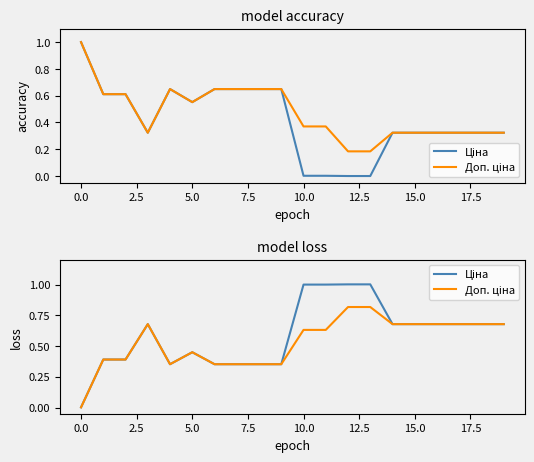

Is the value of Доп. ціна at 13 greater than the value of Ціна at 12?

No